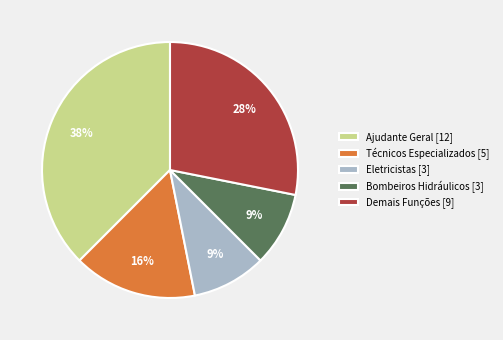

What percentage is the Demais Funções [9] slice, to the nearest percent?

28%